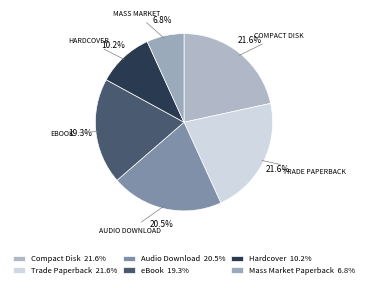

How many slices are in this pie chart?

6